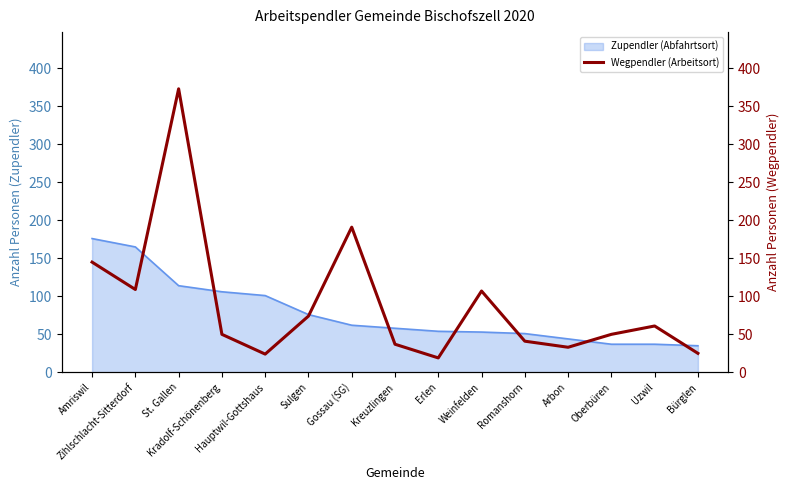

What is the minimum value for Zupendler (Abfahrtsort)?

35